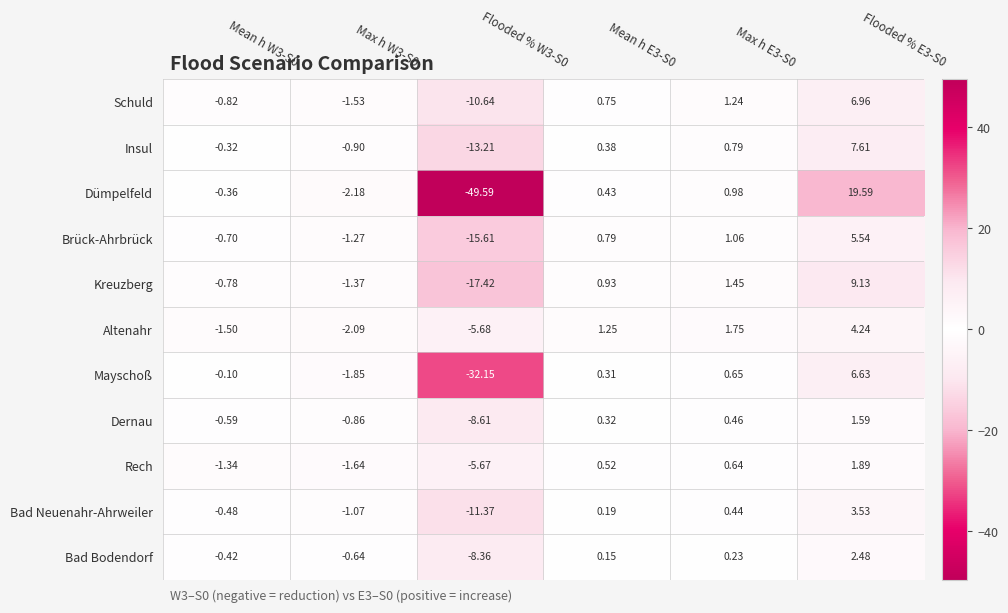

Which series has the largest range (max minus min)?

Dümpelfeld